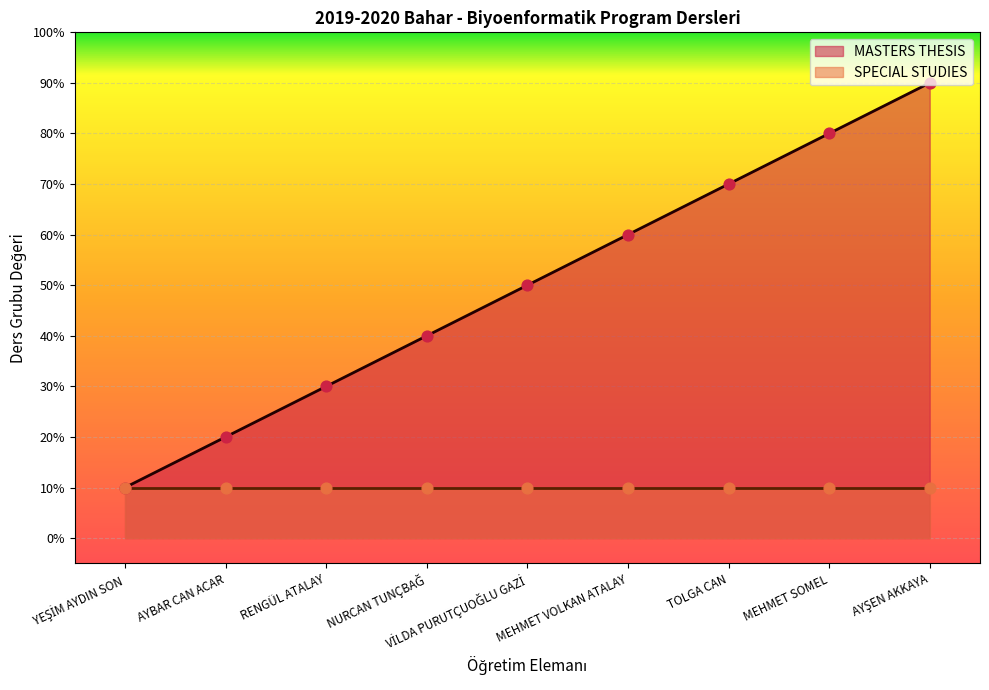

Which series contains the lowest Y value?

MASTERS THESIS Count